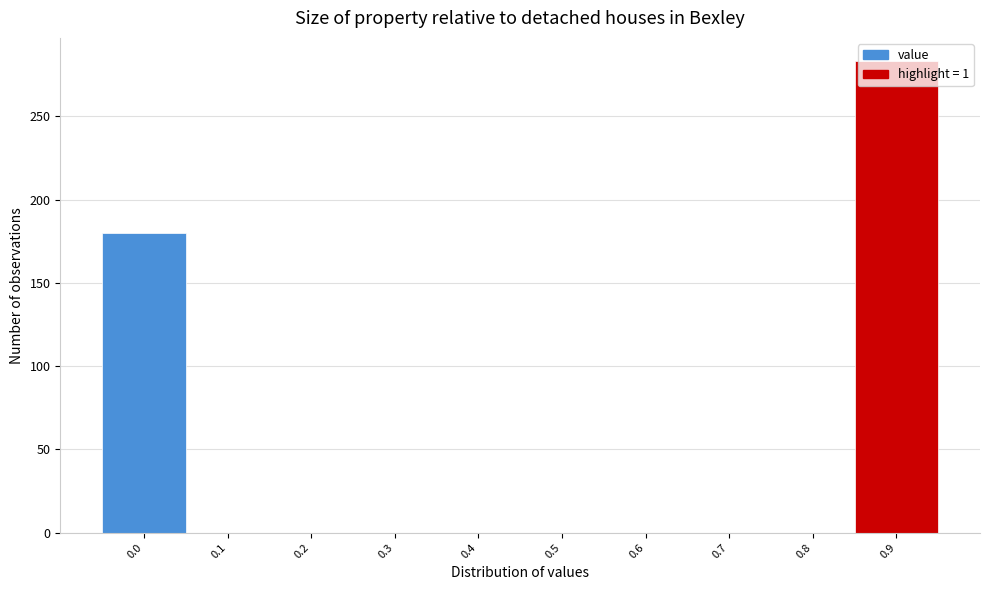

What is the greatest value displayed?

283